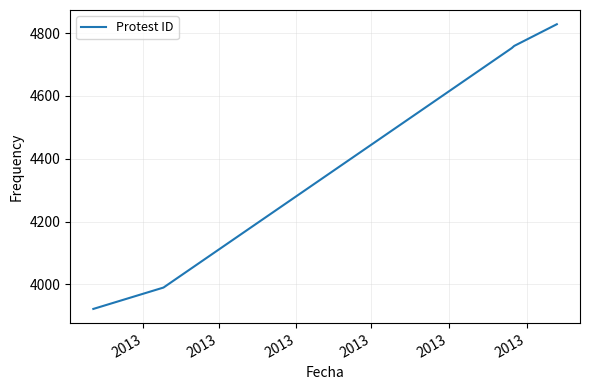

Reading left to right, transcribe all the data shown in this chart.

3922	3990	4549	4752	4759	4828